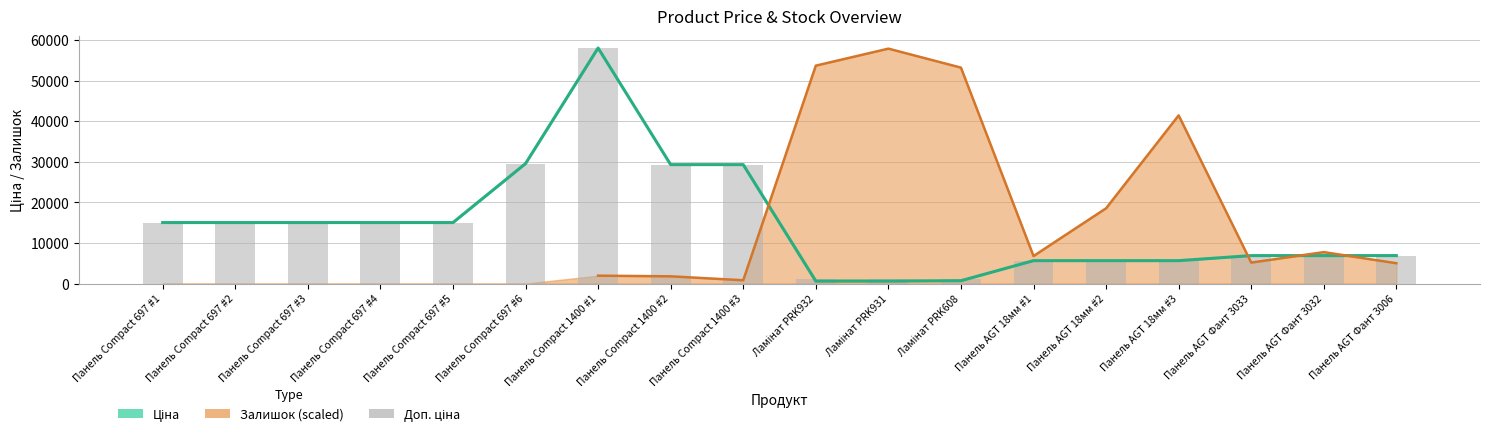

Which series changed the most between Ламінат PRK931 and Панель AGT 18мм #1?

Залишок (scaled)